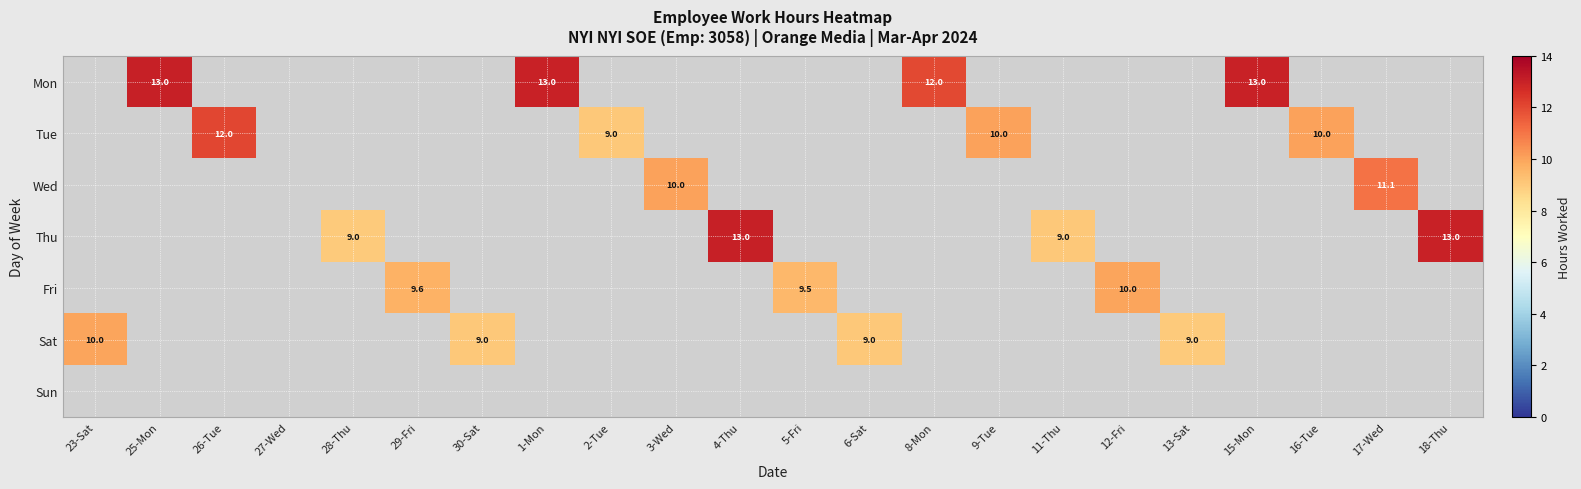

What is the total value across all series at 15-Mon?

13.0